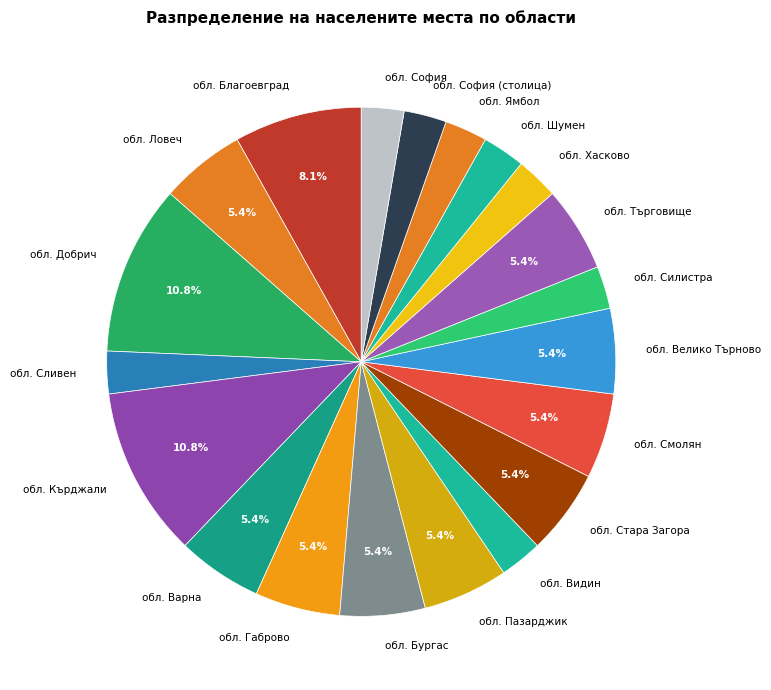

Does обл. Благоевград account for over 50% of the chart?

No